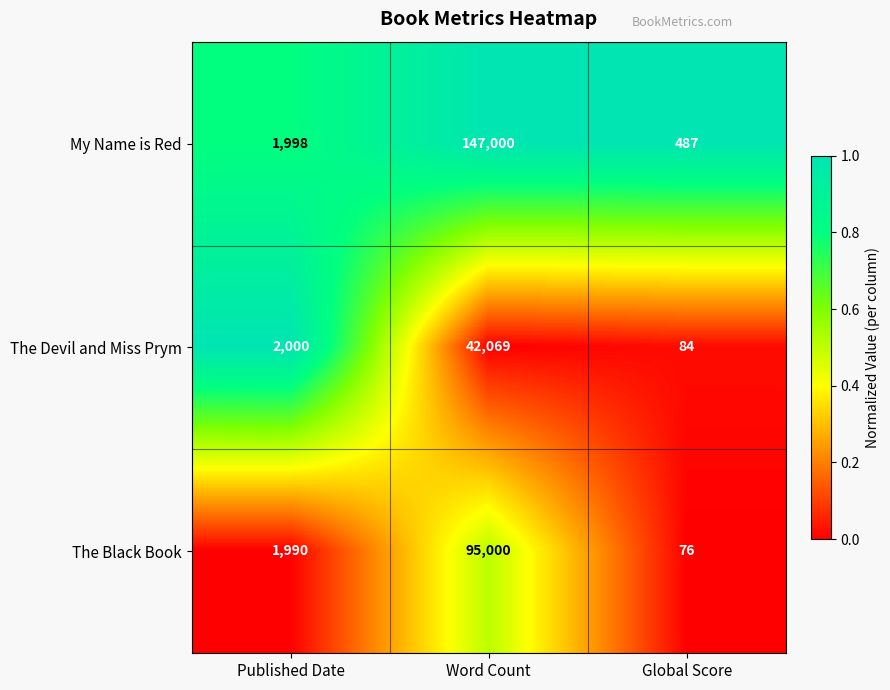

Reading left to right, list all the values displayed in this chart.

My Name is Red: Published Date=1998	Word Count=147000	Global Score=487
The Devil and Miss Prym: Published Date=2000	Word Count=42069	Global Score=84
The Black Book: Published Date=1990	Word Count=95000	Global Score=76